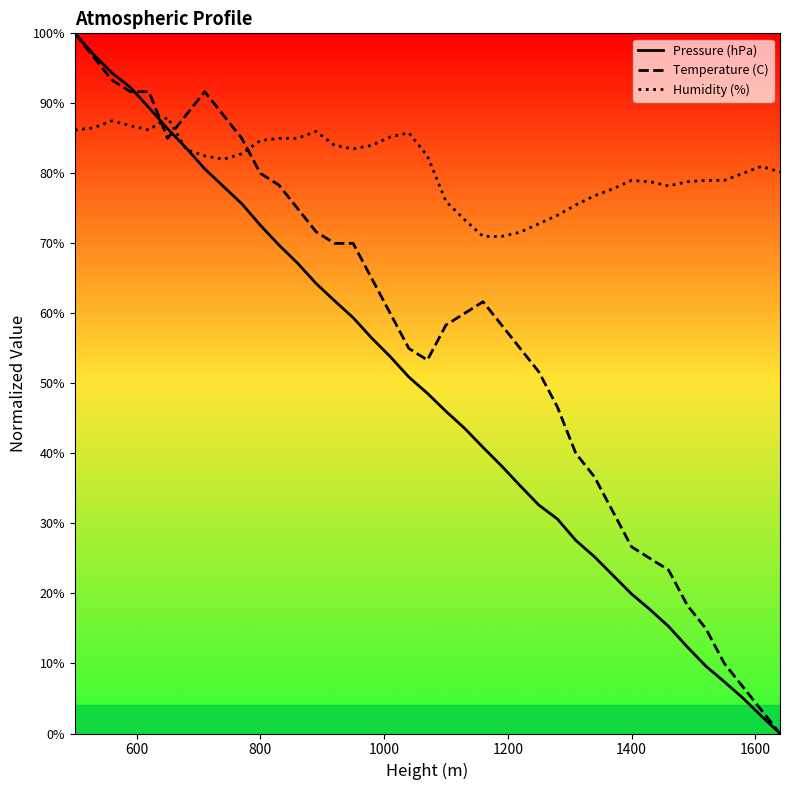

How many times do Temperature (C) and Humidity (%) cross each other?

3